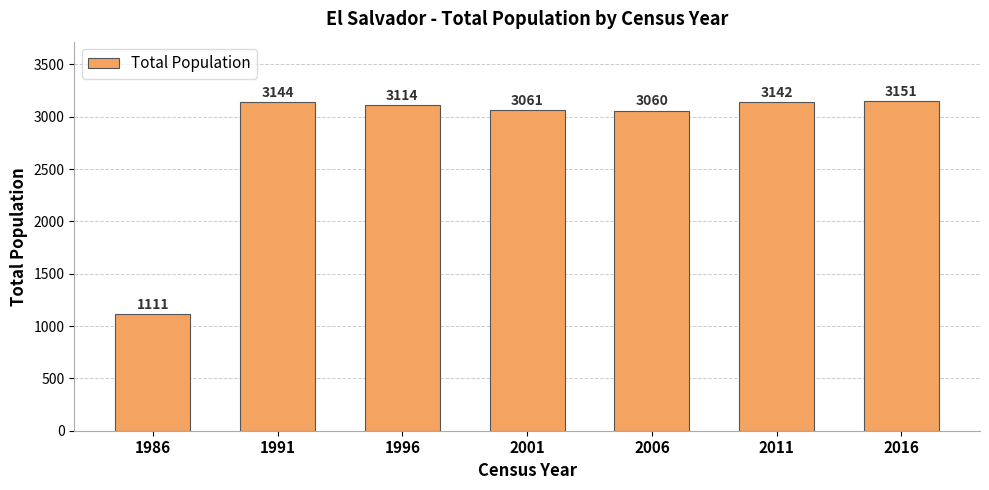

Are the bars horizontal?

No